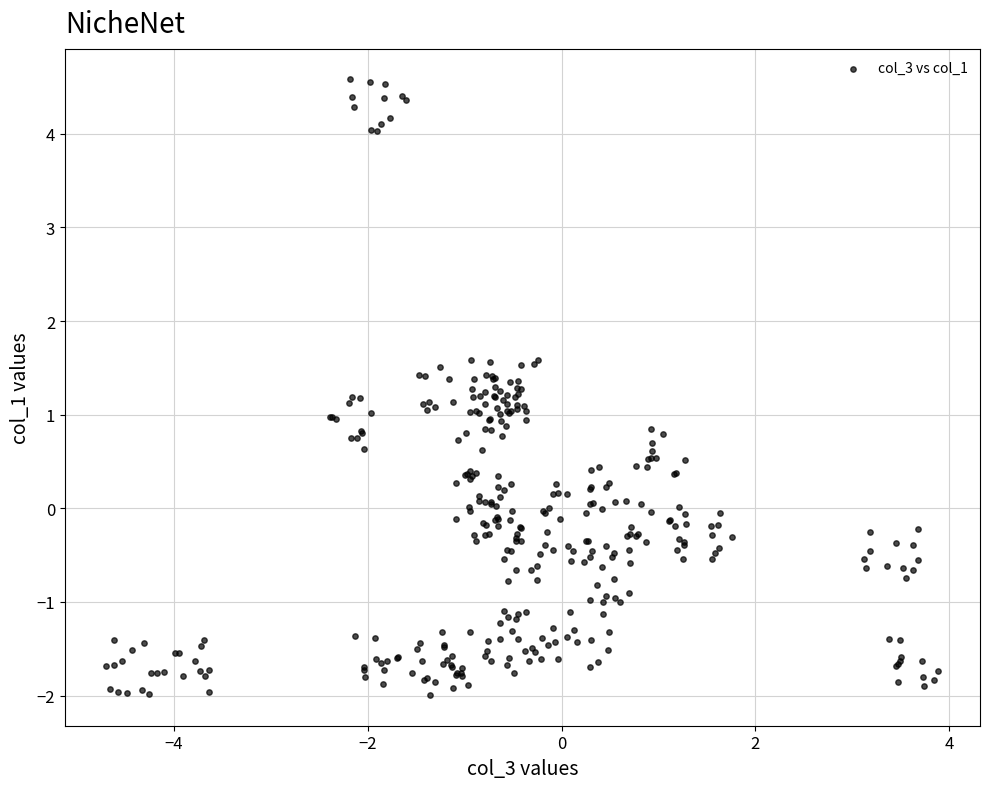

What is the range of X values (max minus min)?

8.6